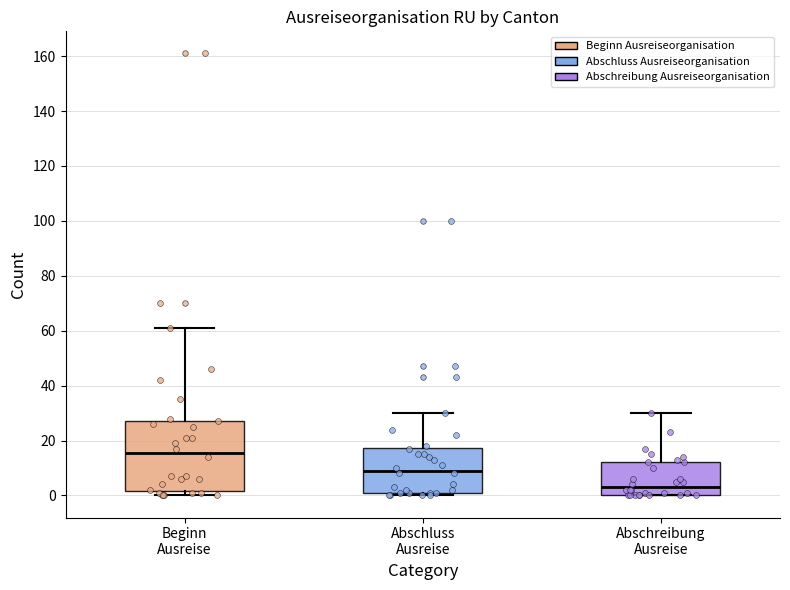

Where is the lower edge of the box for Abschreibung Ausreise on the y-axis? The values are not printed on the chart, so give them approximately, as read against the axis.

0